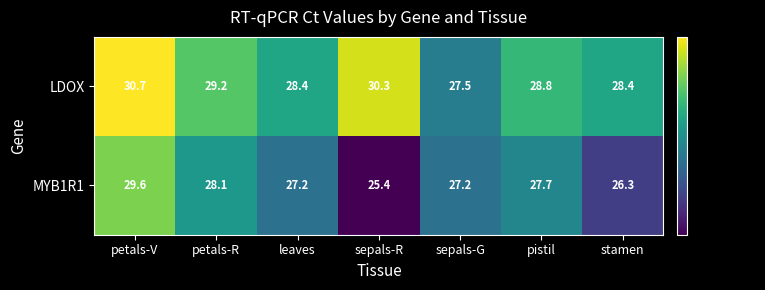

Where does the LDOX series first go above 28?

petals-V